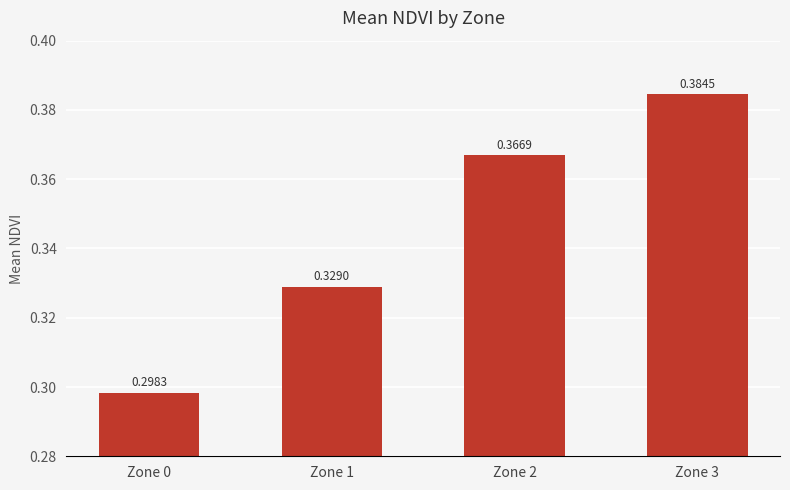

Rank the categories by value from lowest to highest.

Zone 0, Zone 1, Zone 2, Zone 3